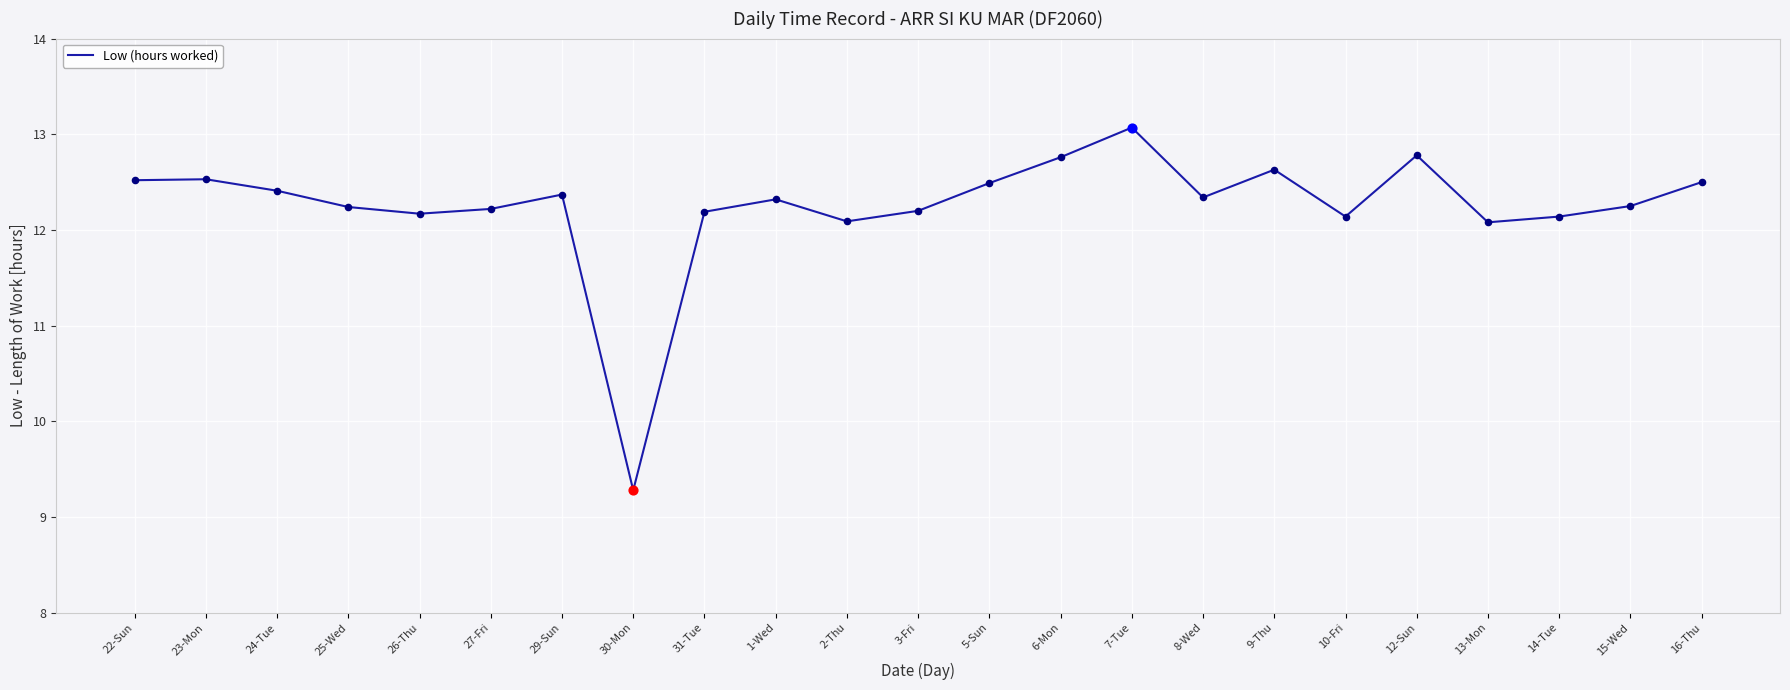

Between 7-Tue and 2-Thu, which is larger?

7-Tue